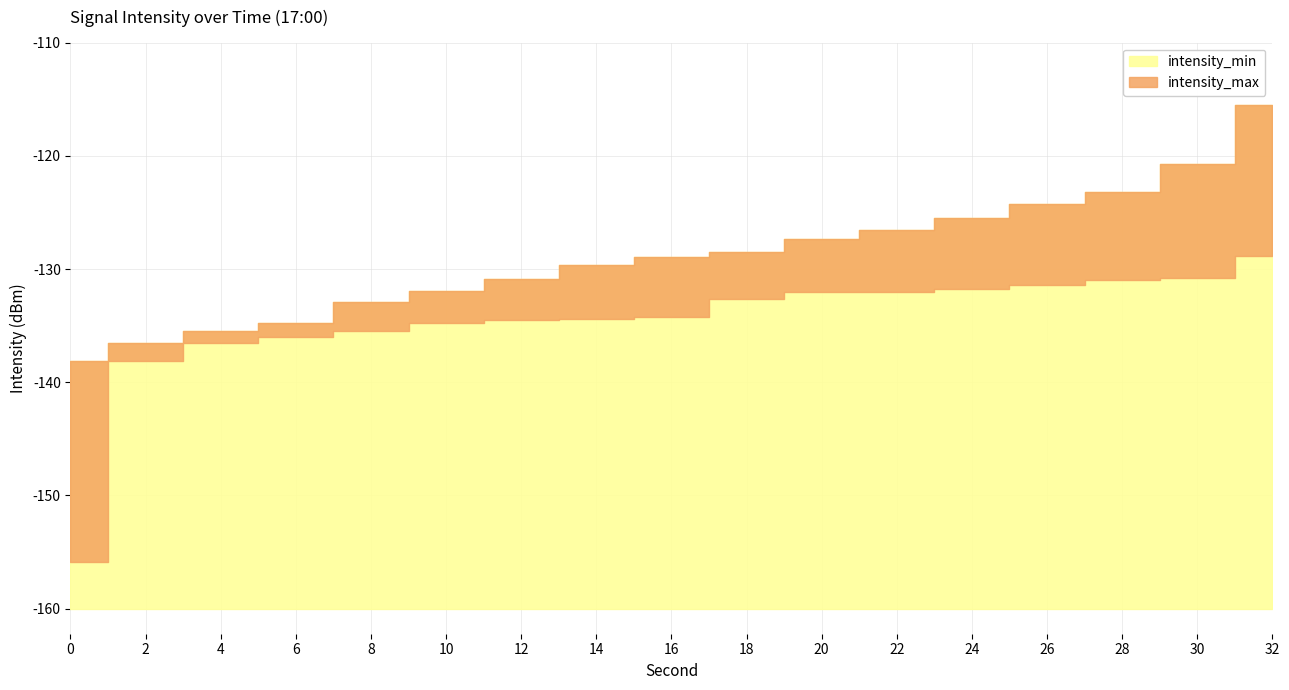

Is it true that intensity_max equals -241.7 at 0?

False